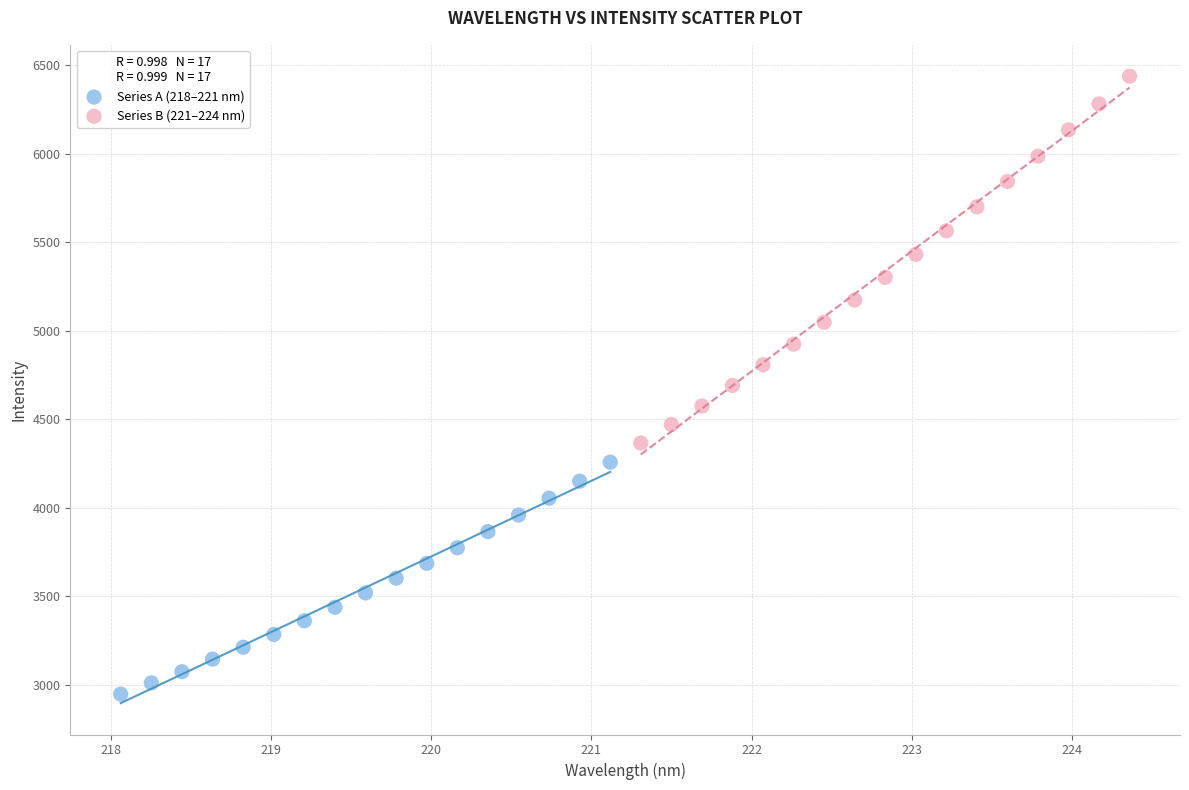

Which series reaches the minimum Y coordinate?

Series A (218–221 nm)